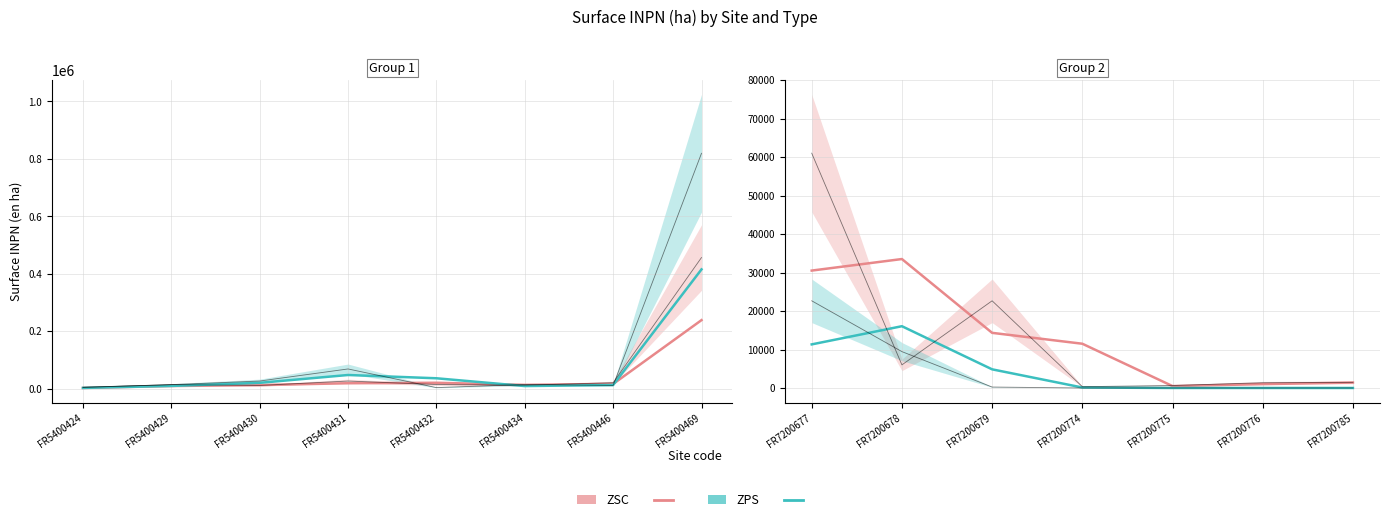

True or false: ZSC and ZPS cross at least once.

False